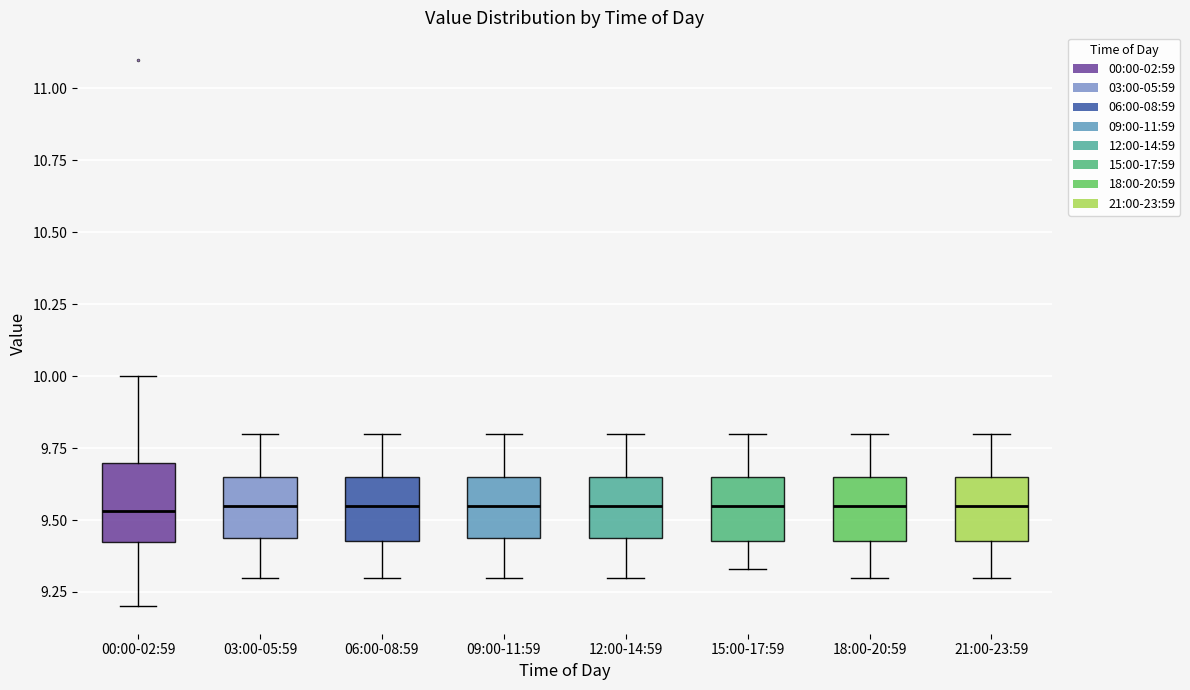

Where does the lower whisker of the box for 21:00-23:59 end on the y-axis? The values are not printed on the chart, so give them approximately, as read against the axis.

9.30